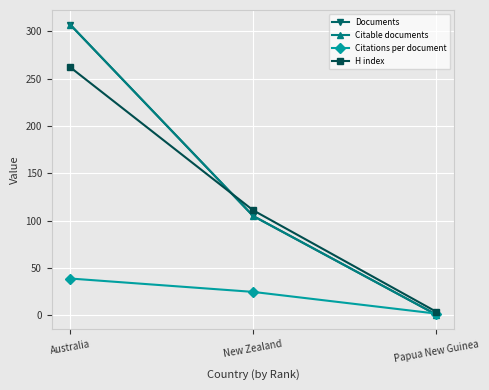

Is it true that H index equals 111.0 at New Zealand?

True